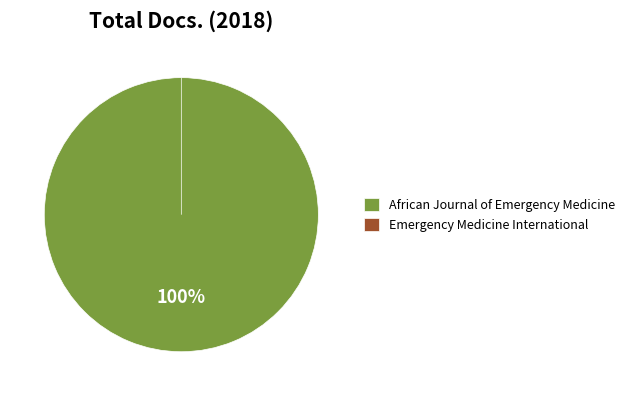

What is the change in value from African Journal of Emergency Medicine to Emergency Medicine International?

-35